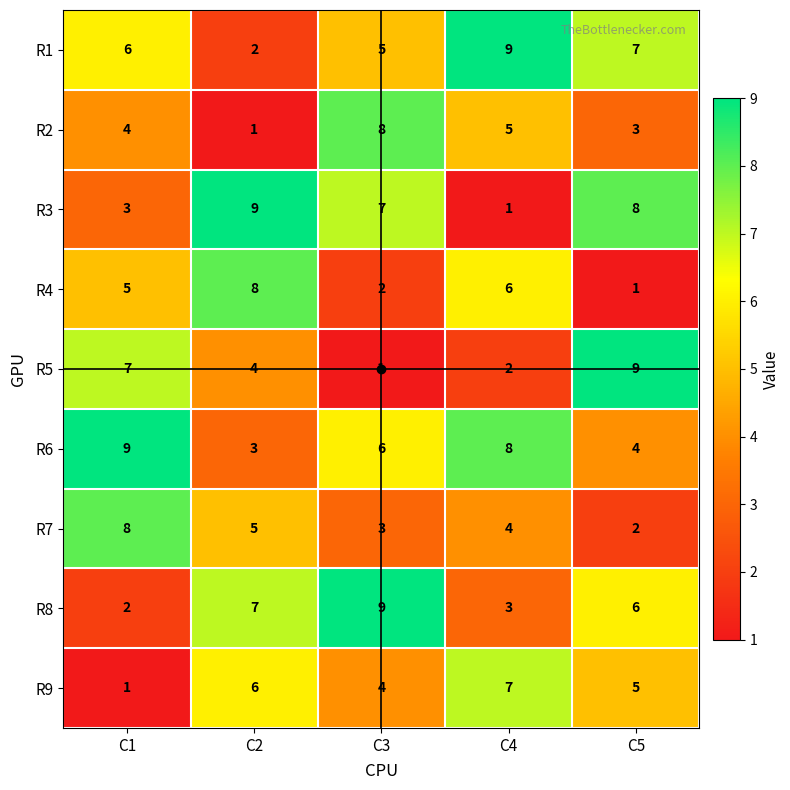

True or false: R2 has a value of 2 at C3.

False